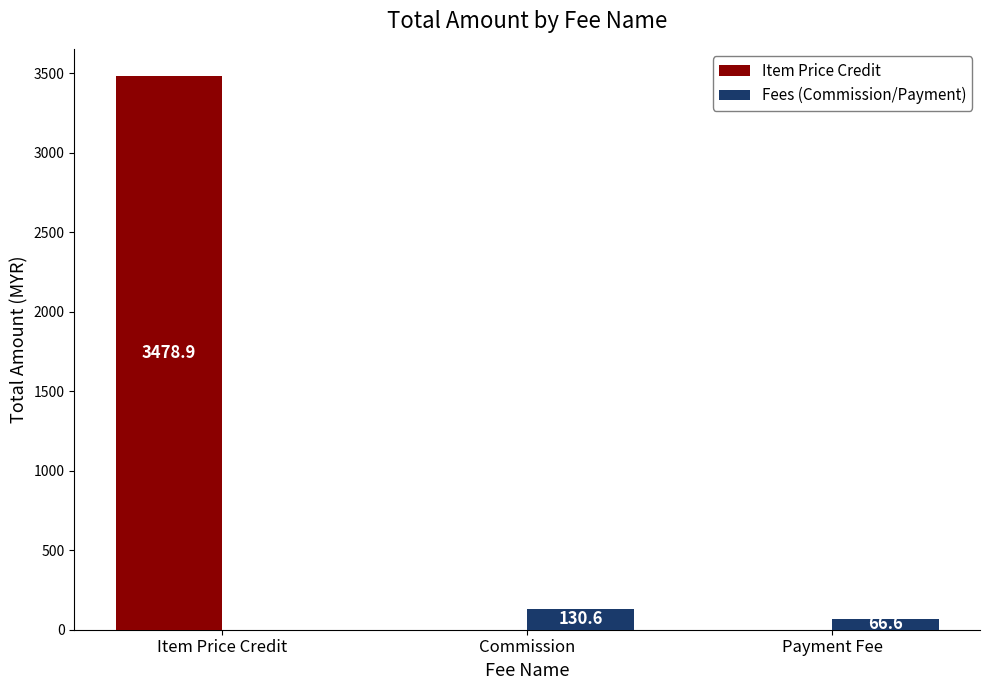

Are the bars horizontal?

No